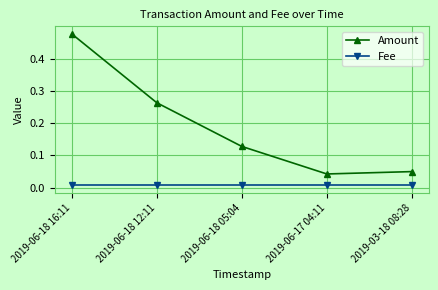

Which series has the widest spread of values?

Amount